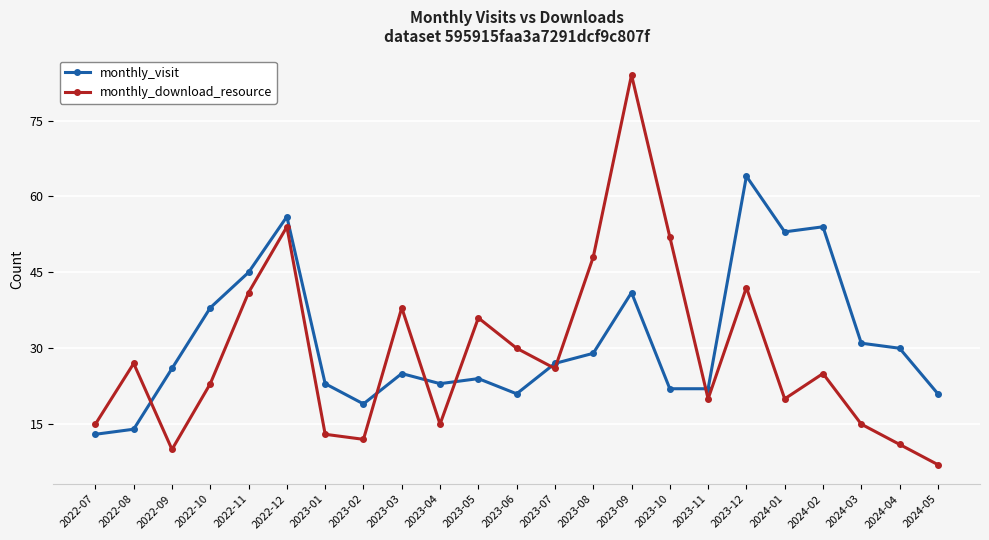

Rank the series at 2022-08 from lowest to highest value.

monthly_visit, monthly_download_resource